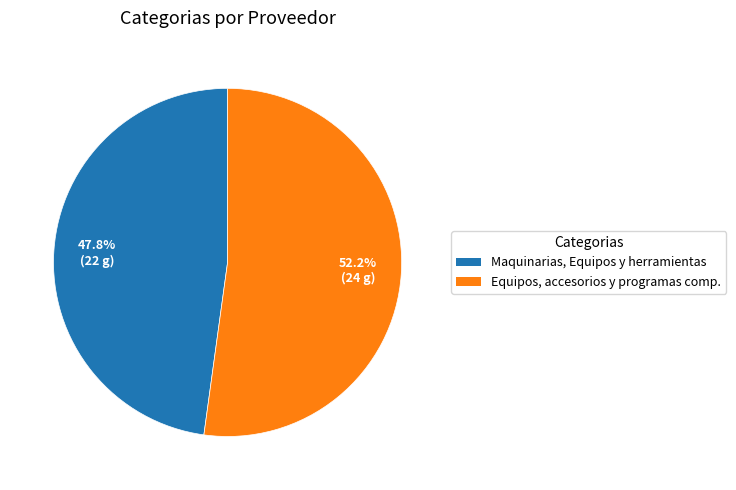

Does any single category account for the majority?

Yes